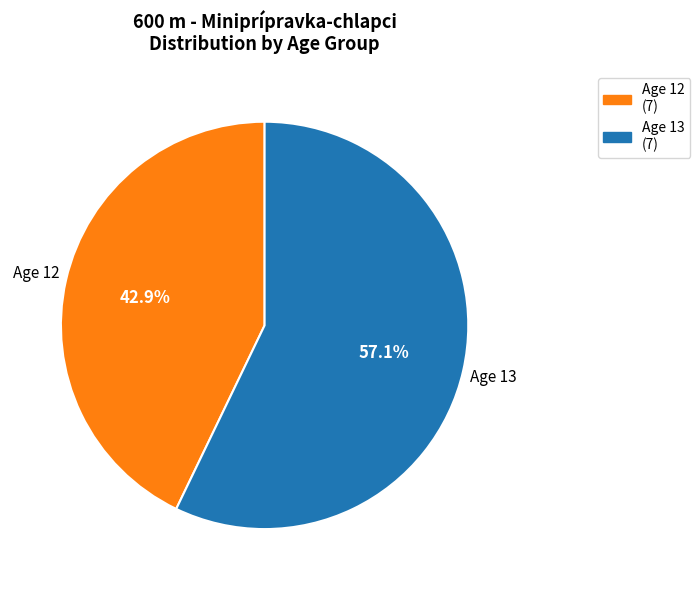

Does any single category account for the majority?

Yes